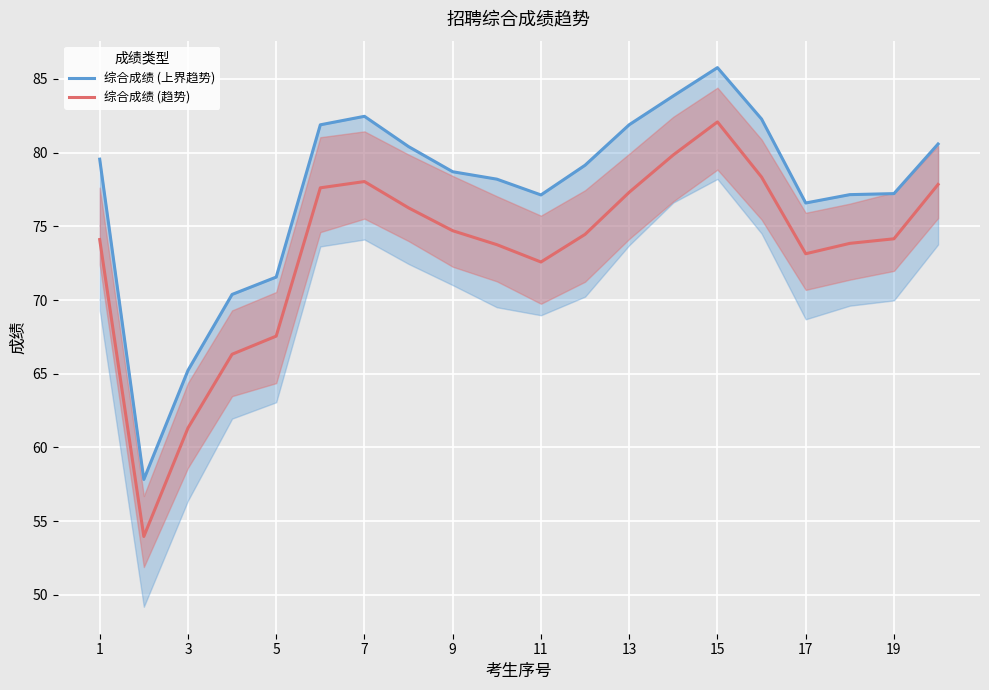

How many interior local peaks does the 综合成绩 (趋势) series have?

2